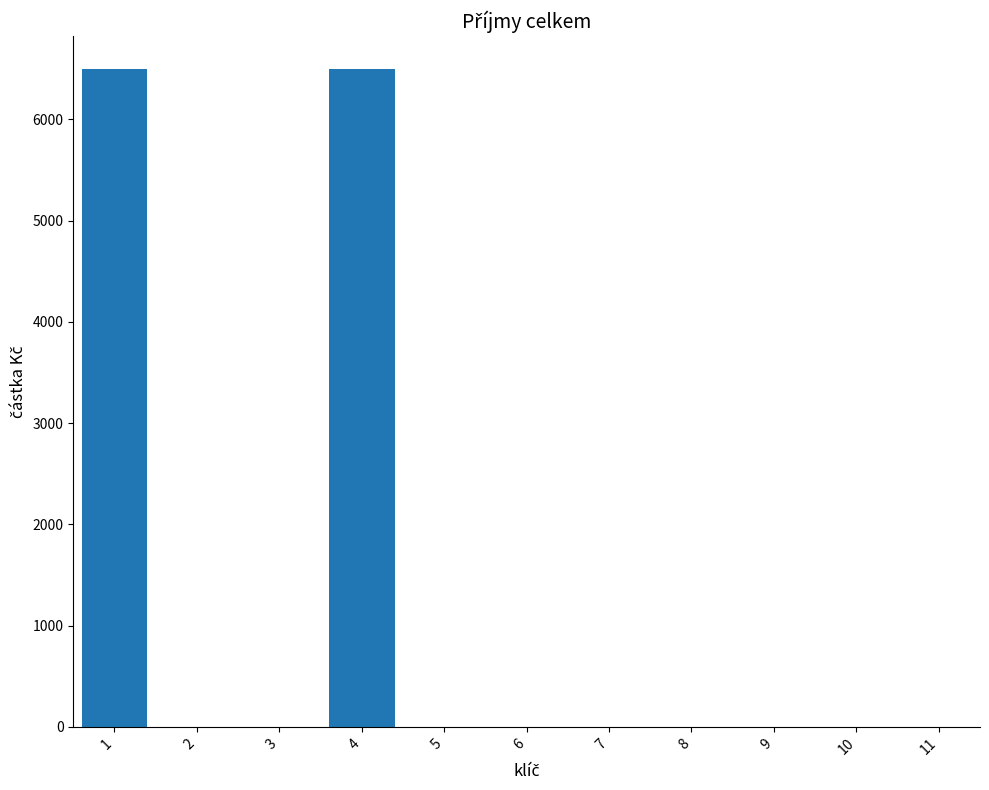

The value at 11 is 2788. True or false?

False